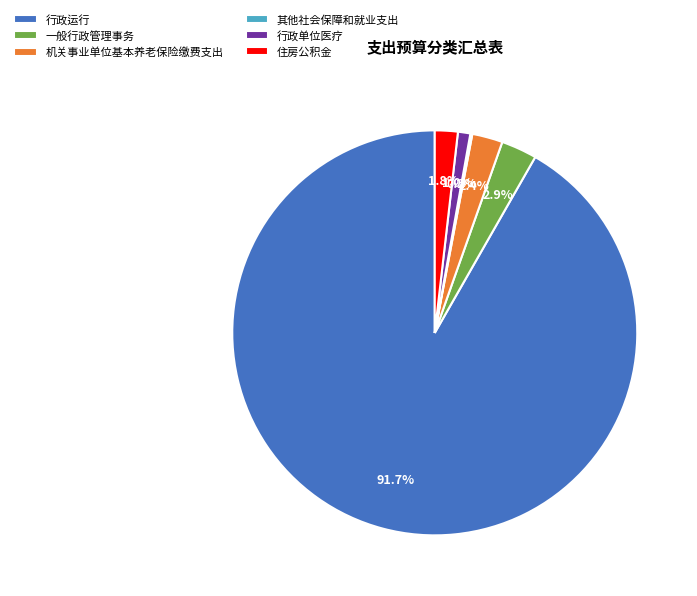

Combined, what portion of the pie is 行政单位医疗 and 机关事业单位基本养老保险缴费支出?

3.4%